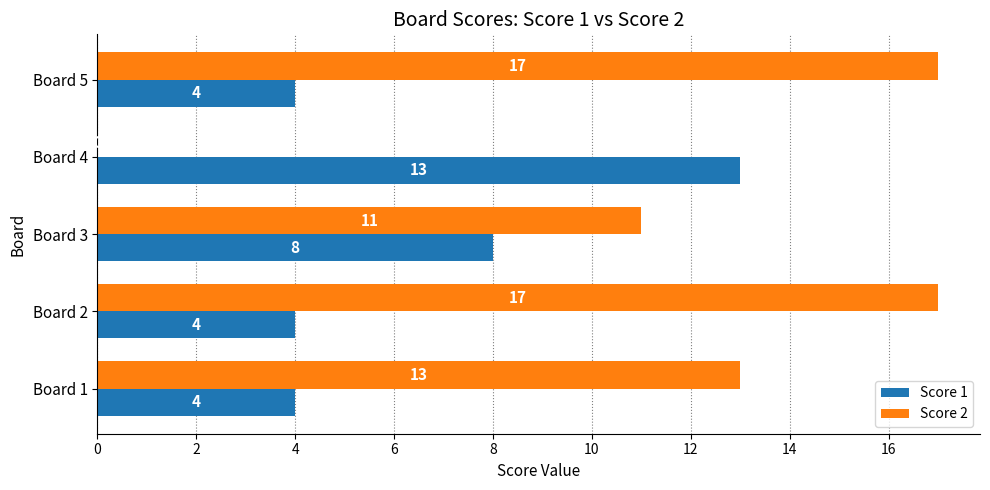

The Score 1 series shows 4 at Board 5. True or false?

True